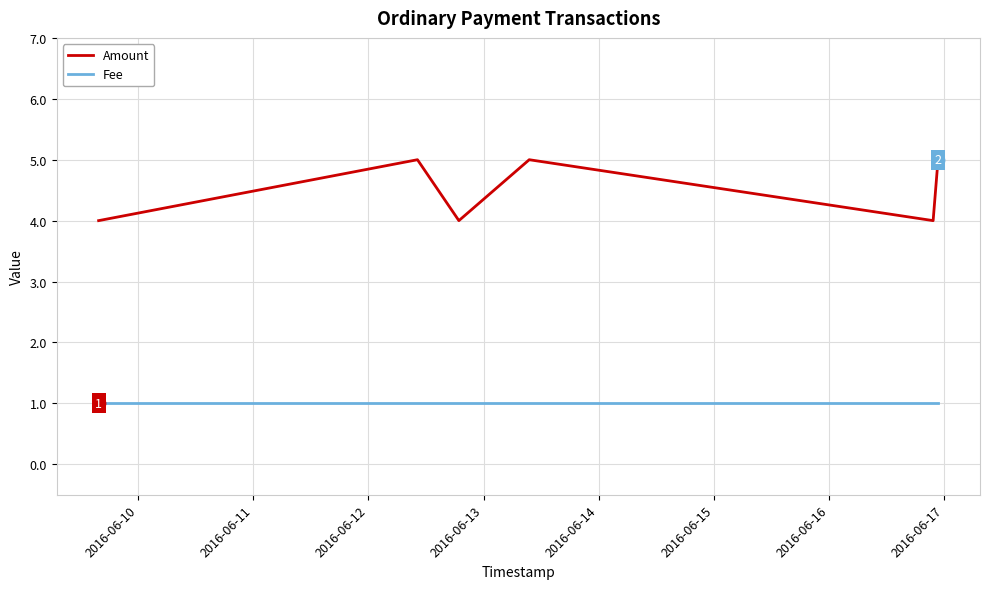

Which series has the largest total across all categories?

Amount